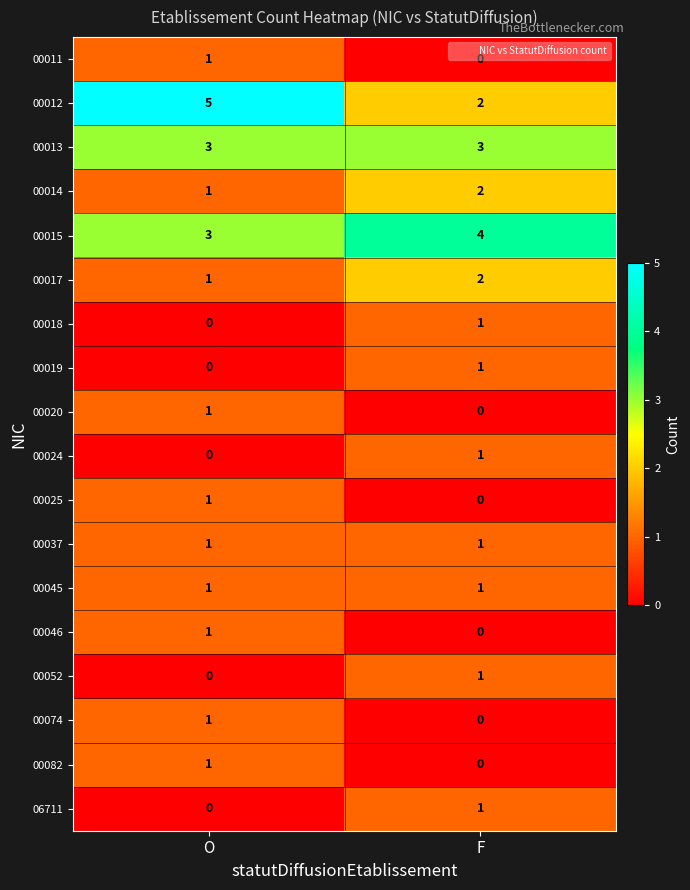

At which category is the sum across all series the highest?

O